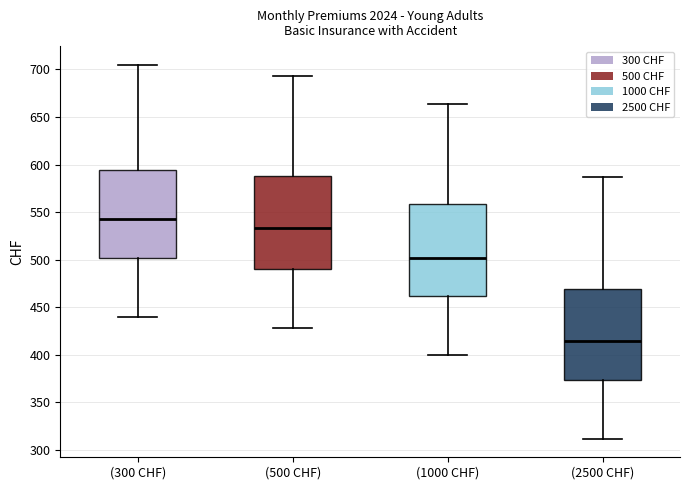

Reading left to right, transcribe this box plot: for each box, give where its median line is, the range the box spans, and where its two whiskers end, as read against the y-axis. The values are not printed on the chart, so give them approximately, as read against the axis.

(300 CHF): median 545, box 500 to 595, whiskers 440 to 705
(500 CHF): median 535, box 490 to 590, whiskers 430 to 695
(1000 CHF): median 500, box 460 to 560, whiskers 400 to 665
(2500 CHF): median 415, box 375 to 470, whiskers 310 to 585